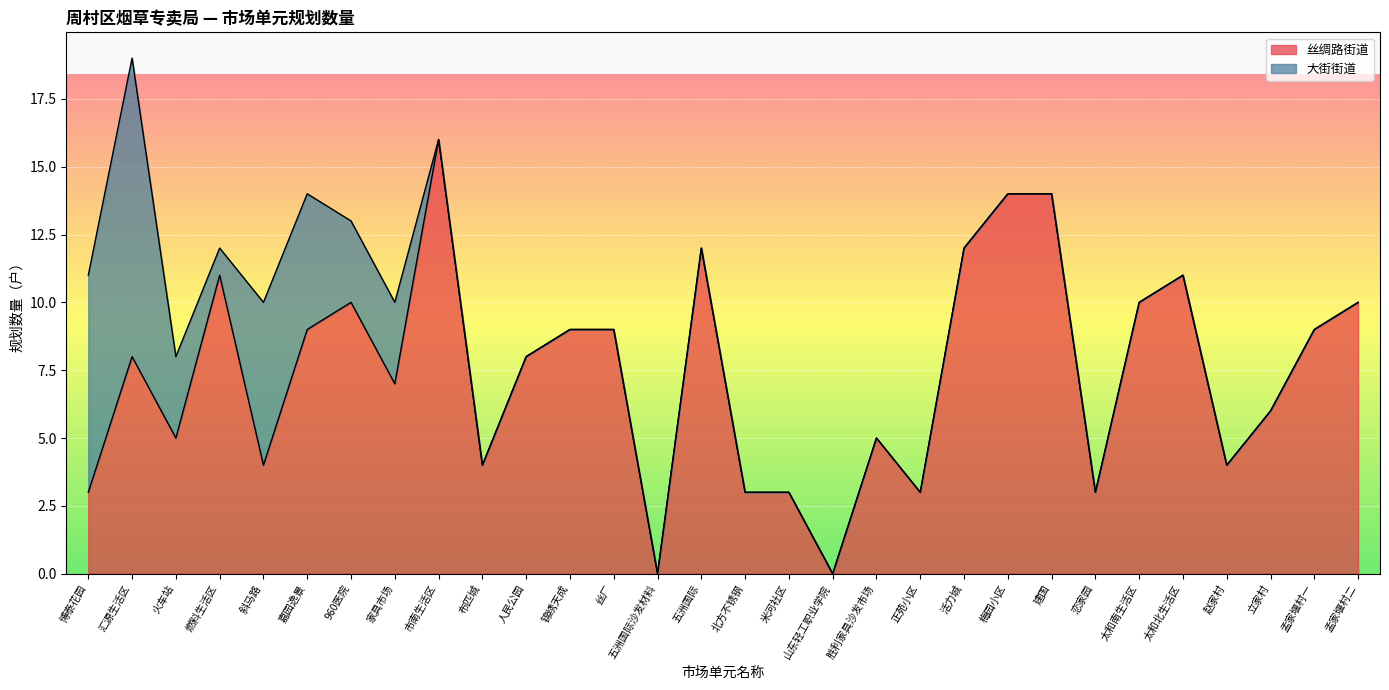

How many data points does each series have?

30